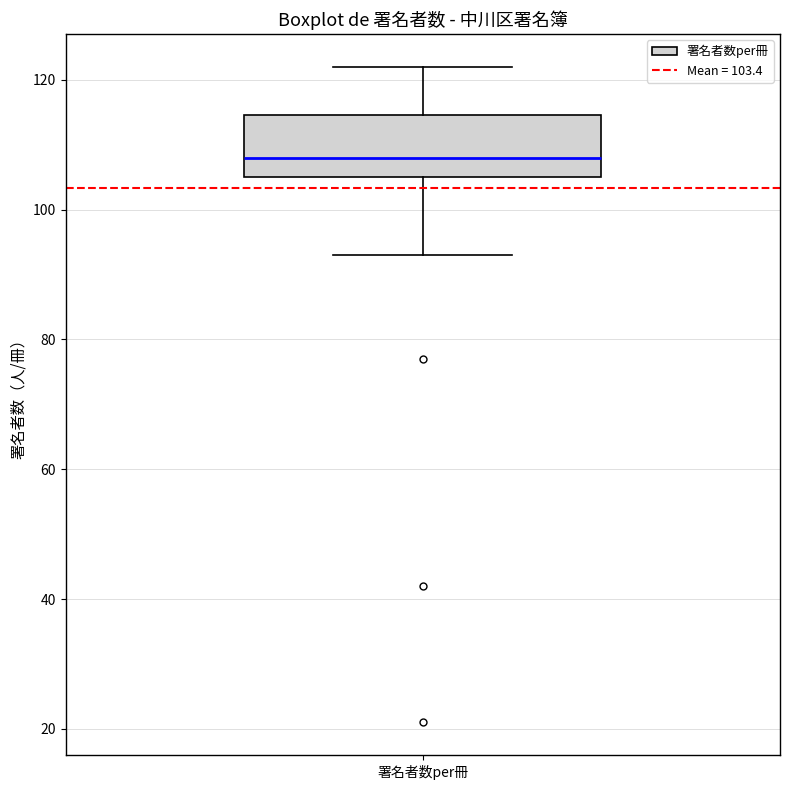

Transcribe this box plot: give where the median line is, the range the box spans, and where the two whiskers end, as read against the y-axis. The values are not printed on the chart, so give them approximately, as read against the axis.

median 108, box 106 to 114, whiskers 94 to 122